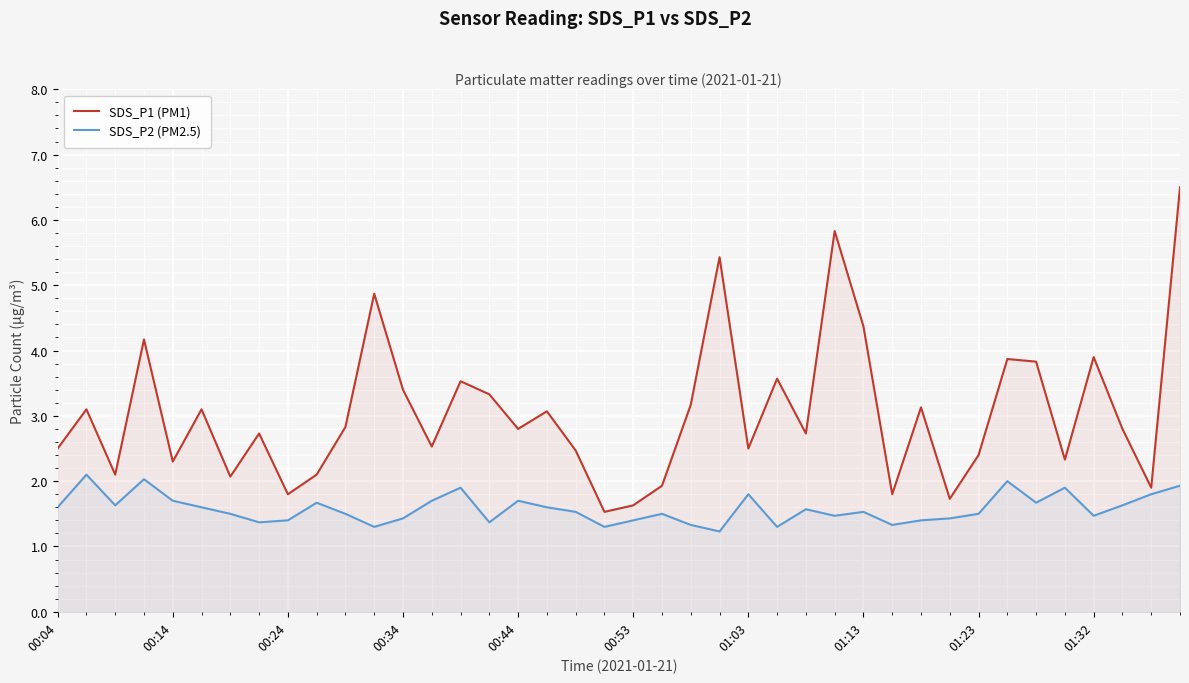

The SDS_P1 (PM1) series shows 10.9 at 39. True or false?

False